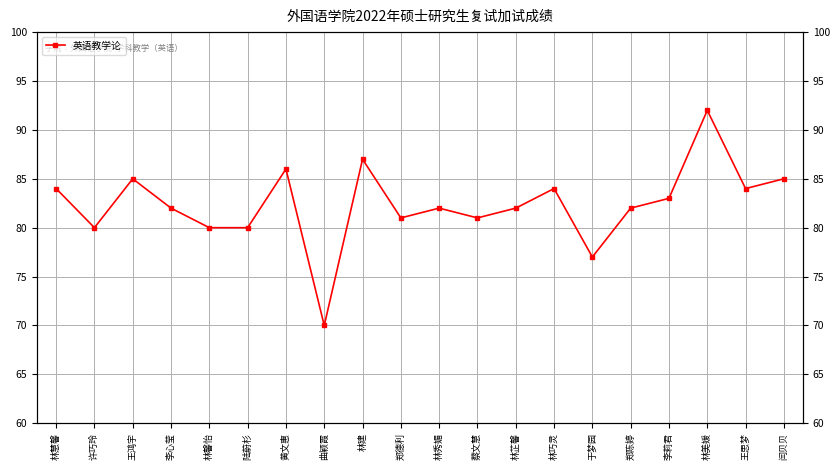

List the labels in order of value, smallest first.

曲颖霞, 于梦园, 许巧玲, 林馨怡, 陆蔚杉, 郑德利, 蔡文慧, 李心莹, 林秀媚, 林芷馨, 郑陈婷, 李莉君, 林慧馨, 林巧灵, 王思梦, 王鸿宇, 闫贝贝, 黄文惠, 林建, 林美媛